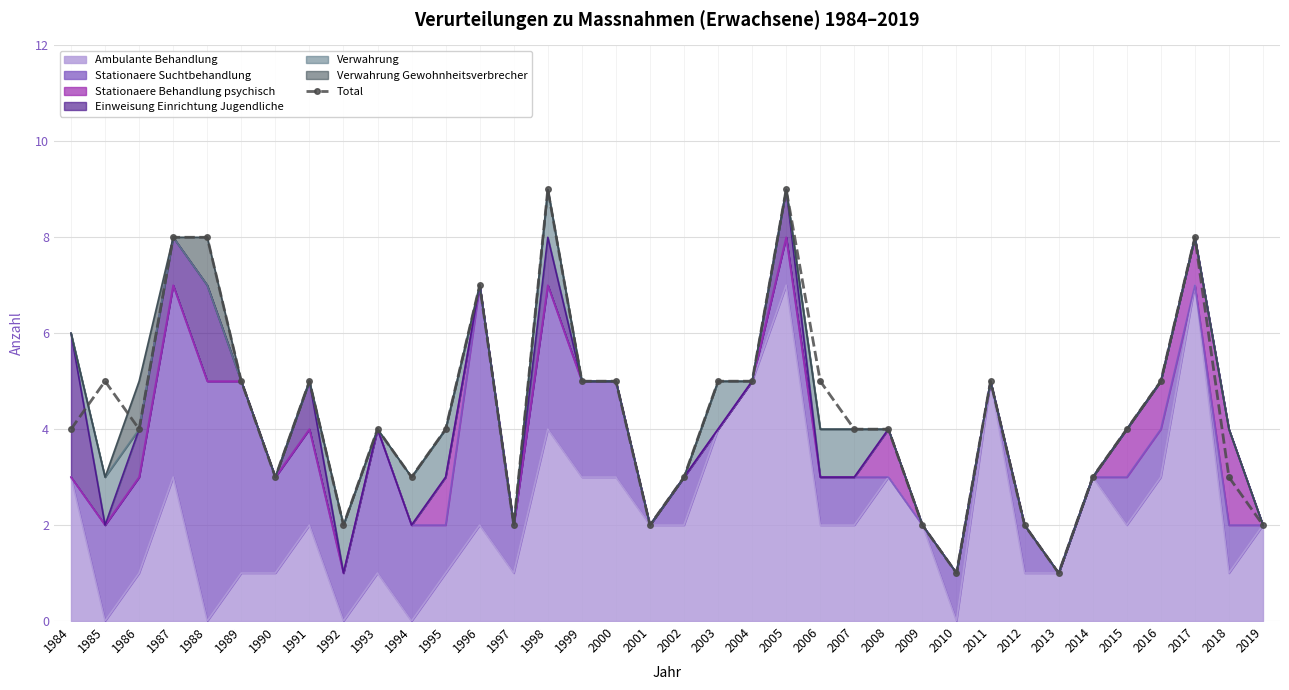

Between 2003 and 1991, which is larger?

2003